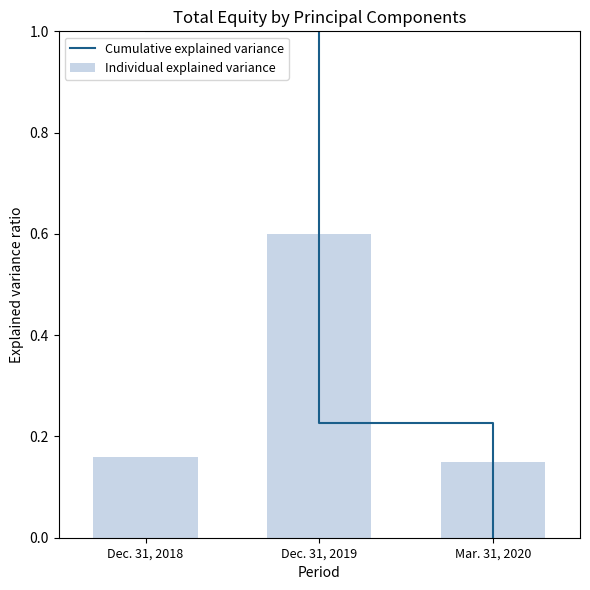

The value of Cumulative explained variance at Dec. 31, 2019 is 0.4. True or false?

False